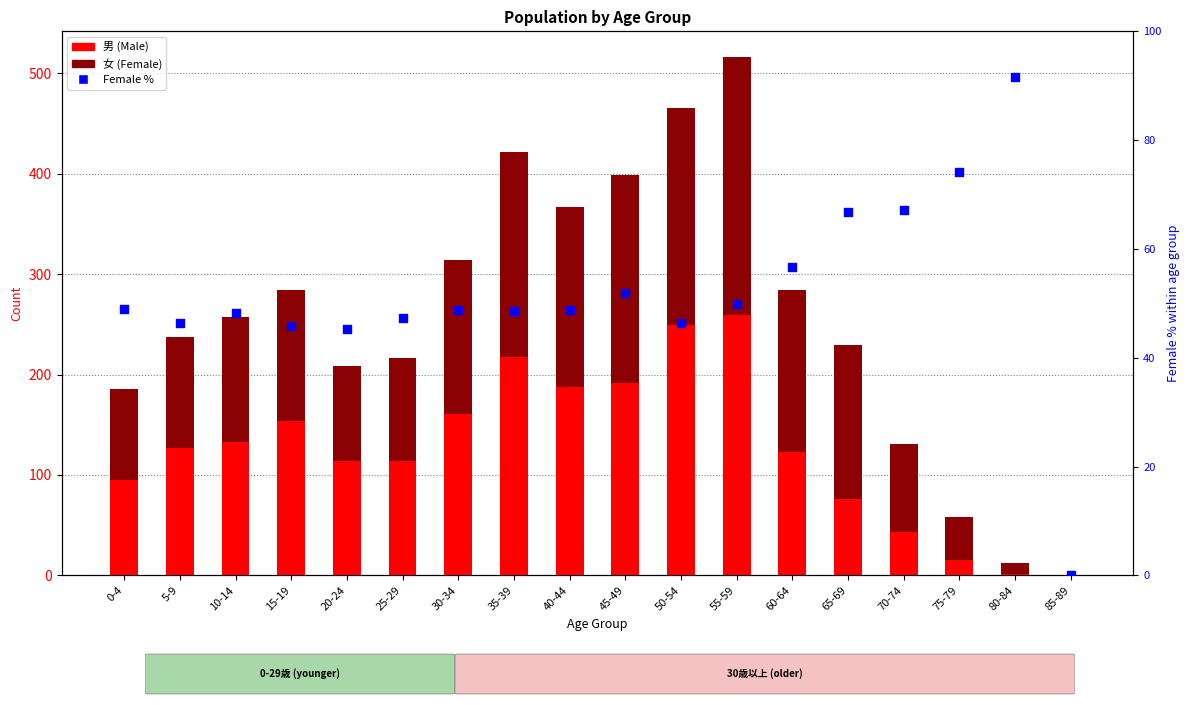

Is the value of 女 at 60-64 greater than the value of 男 at 60-64?

Yes